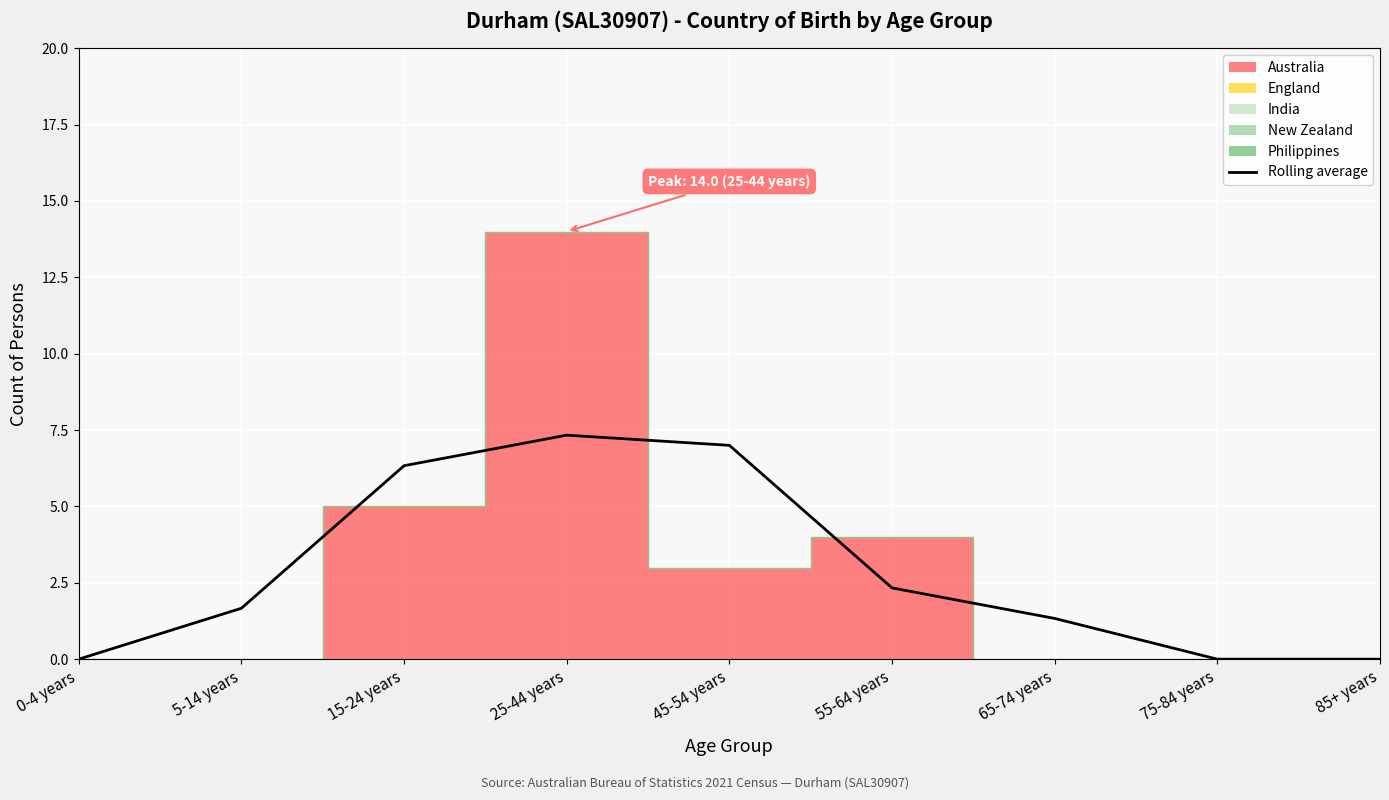

What is the difference between the values at 65-74 years and 15-24 years?

5.0